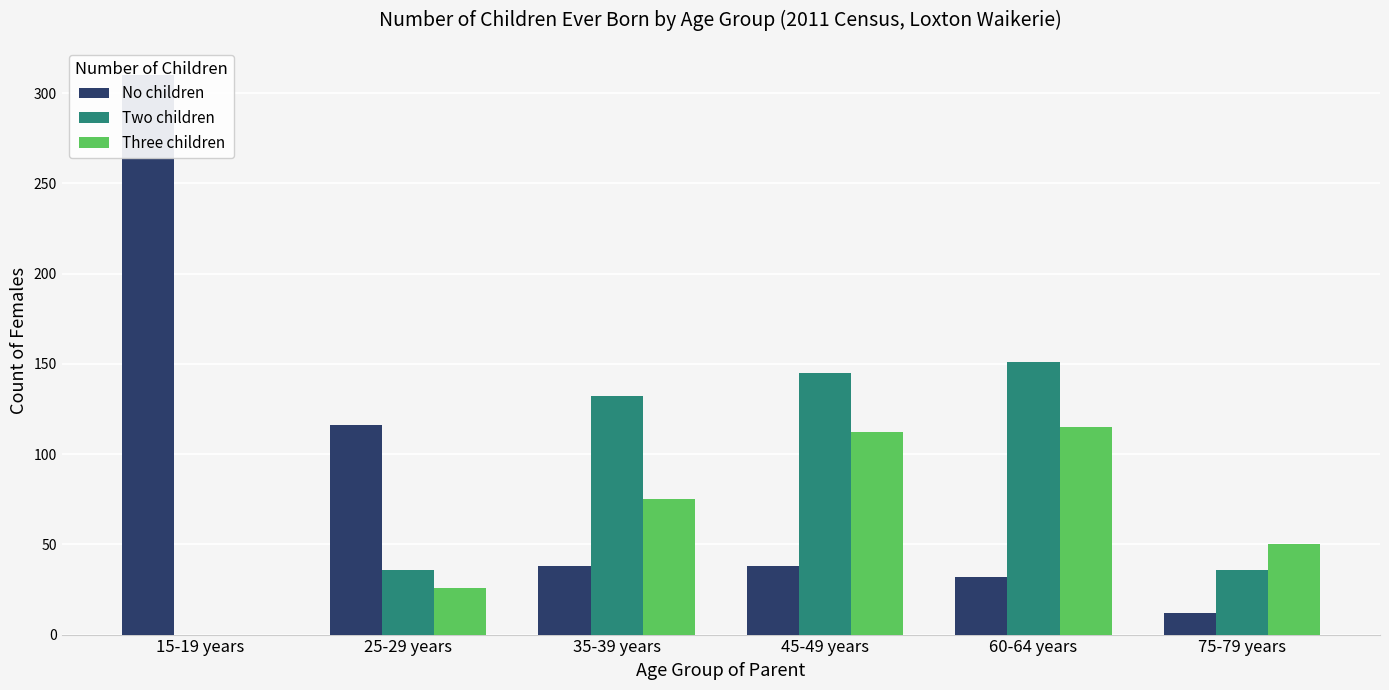

Which label corresponds to the smallest value in the chart?

15-19 years